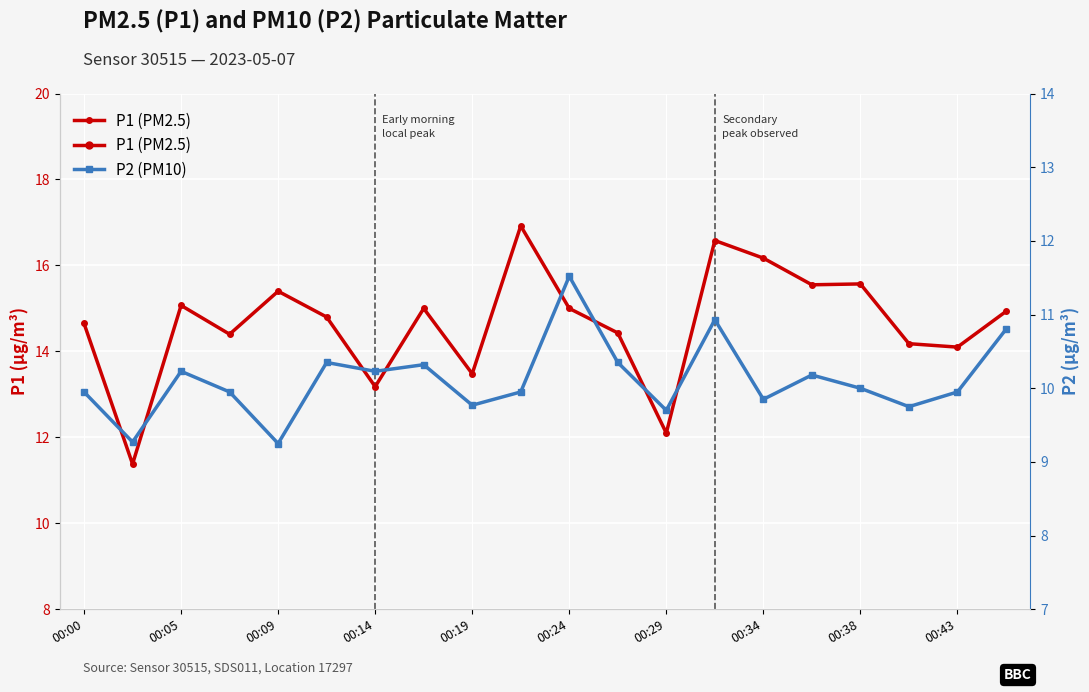

What is the minimum value for P2 (PM10)?

9.2